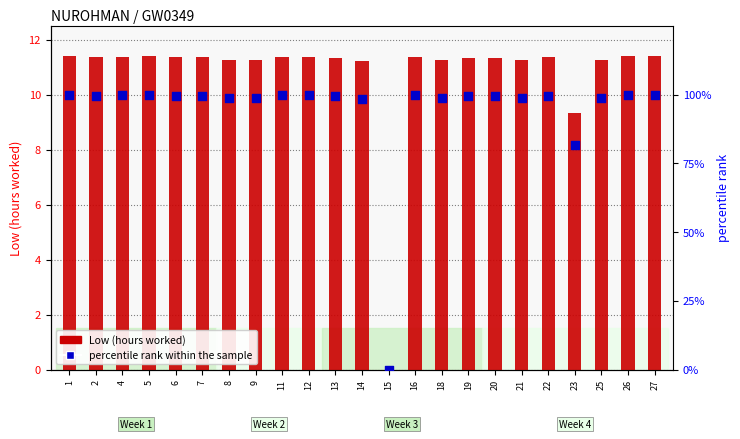

Is the value of Low (hours worked) at 6 greater than the value of percentile rank within the sample at 4?

No